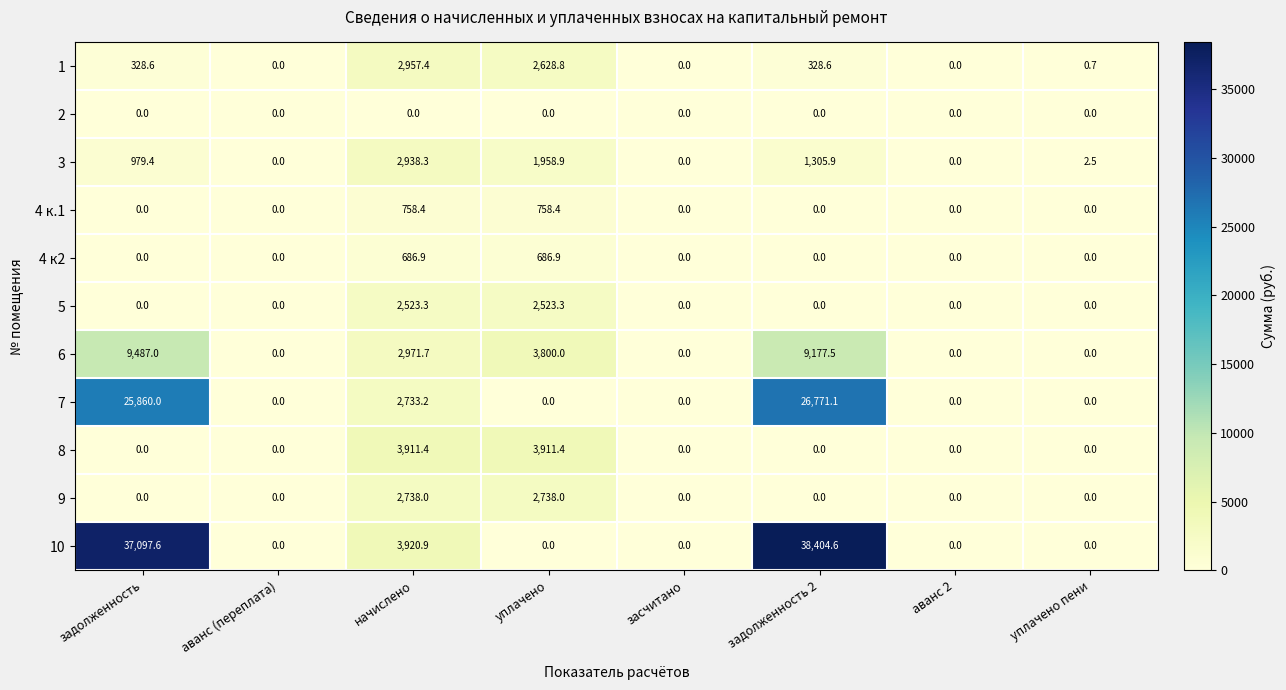

What is the average value of the 6 series?

3179.5